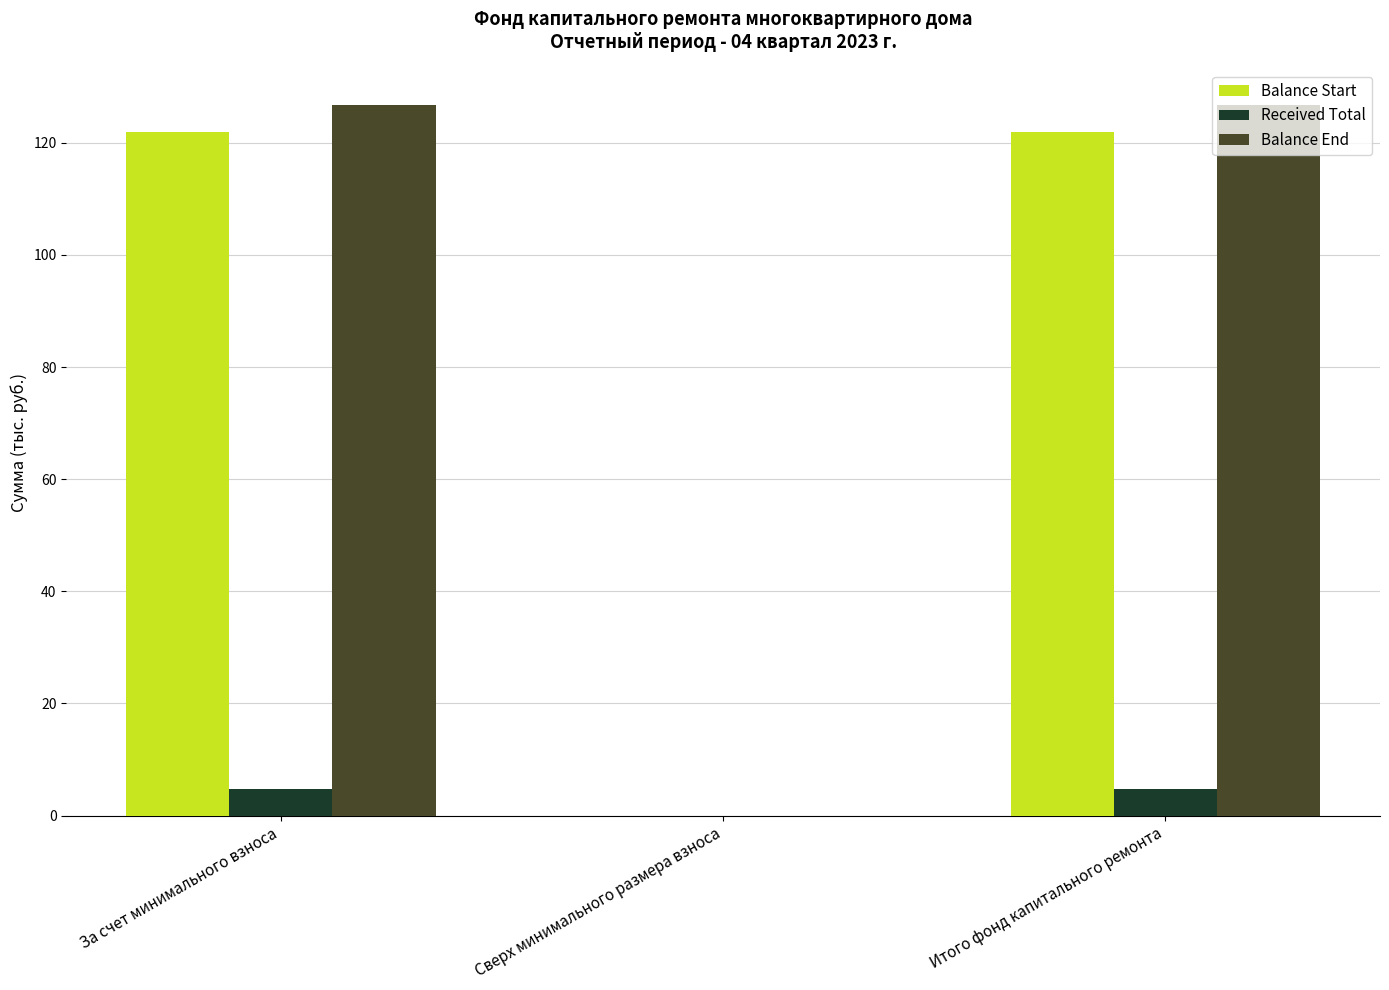

What is the sum of all Received Total values?

9.6